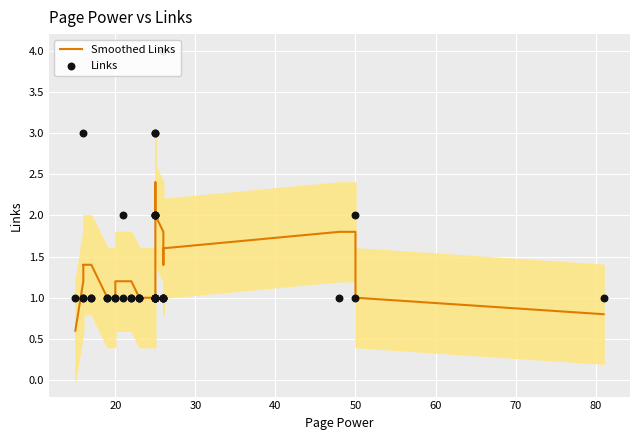

Which series contains the lowest Y value?

Smoothed Links